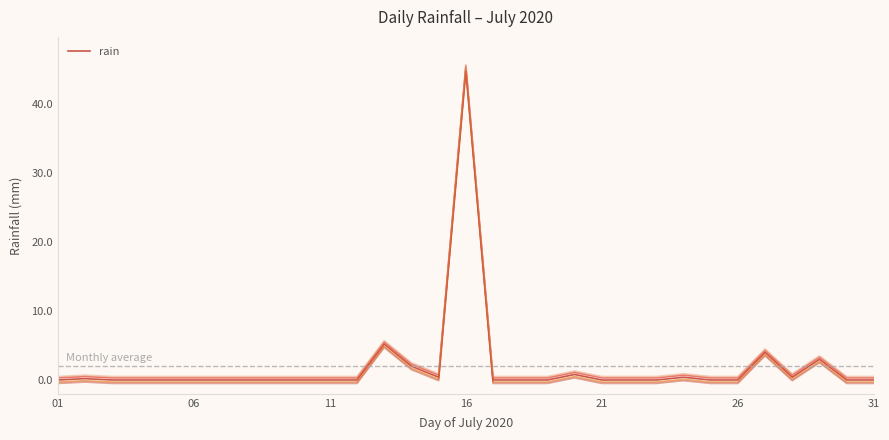

Is this an area chart (filled region under the line)?

No